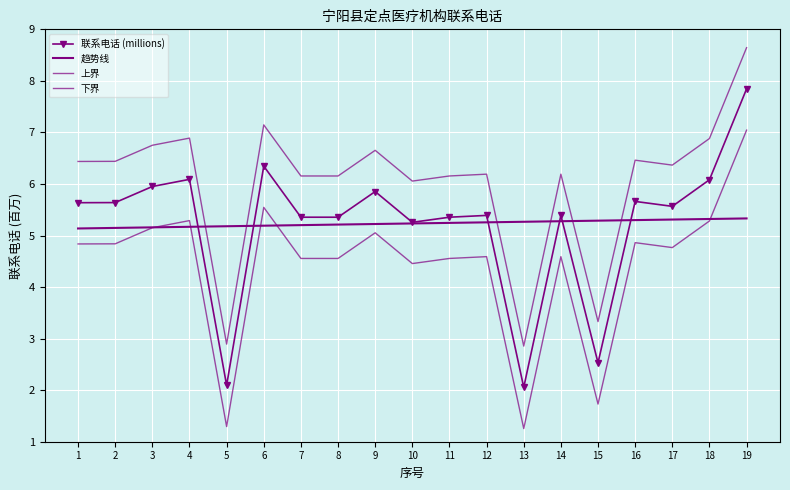

Which series changed the most between 4 and 17?

联系电话 (millions)